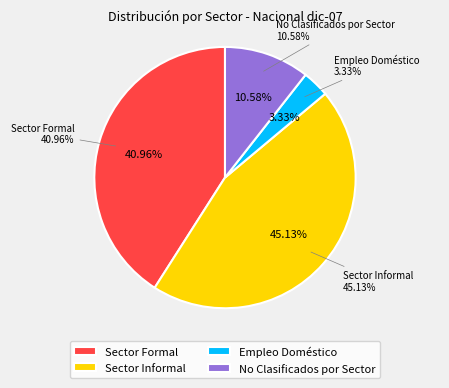

Which category has the smallest portion of the pie?

Empleo Doméstico